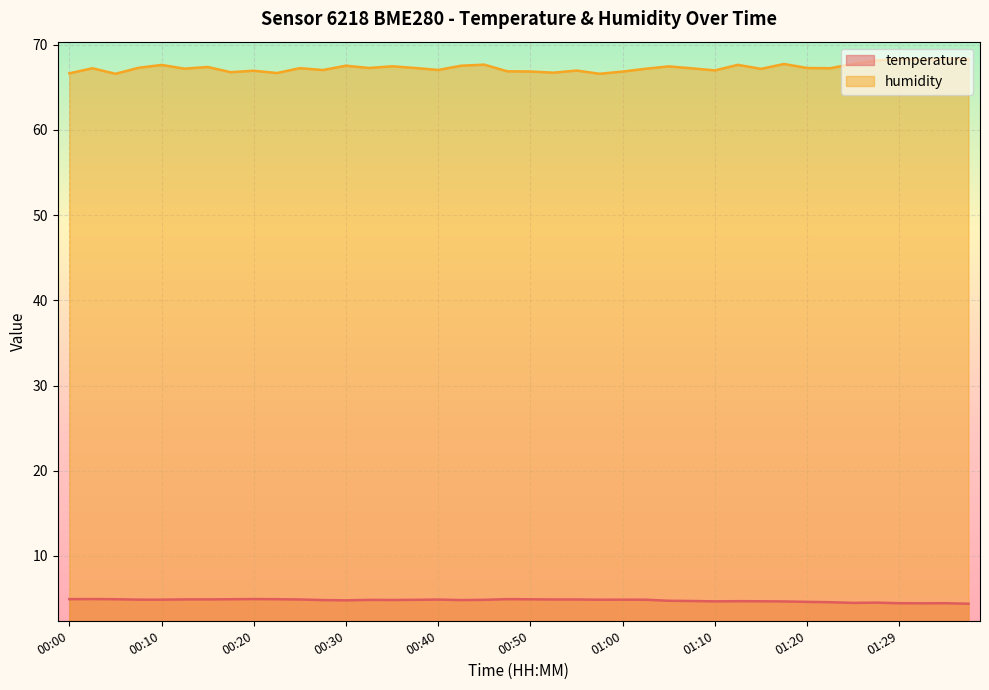

In humidity, how many points are lower than both neighbors (excluding endpoints)?

13